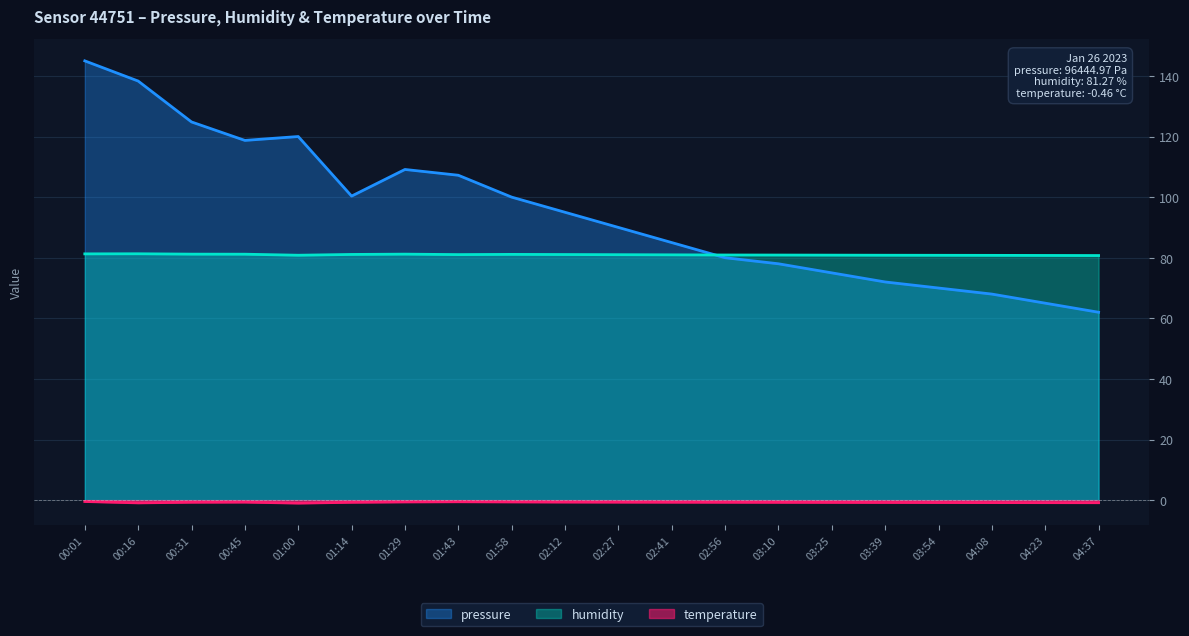

In pressure, how many points are lower than both neighbors (excluding endpoints)?

2